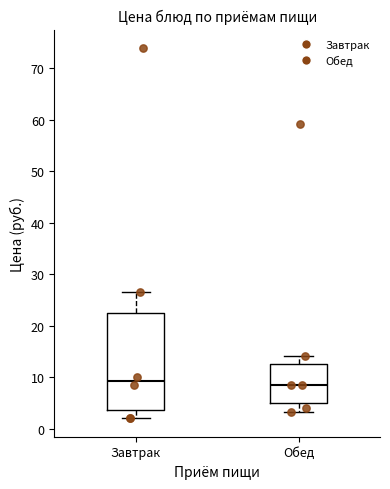

Reading left to right, read every box against the y-axis: the position of its median line, the range the box covers, and the ends of its whiskers. The values are not printed on the chart, so give them approximately, as read against the axis.

Завтрак: median 9, box 4 to 22, whiskers 2 to 27
Обед: median 8, box 5 to 13, whiskers 3 to 14